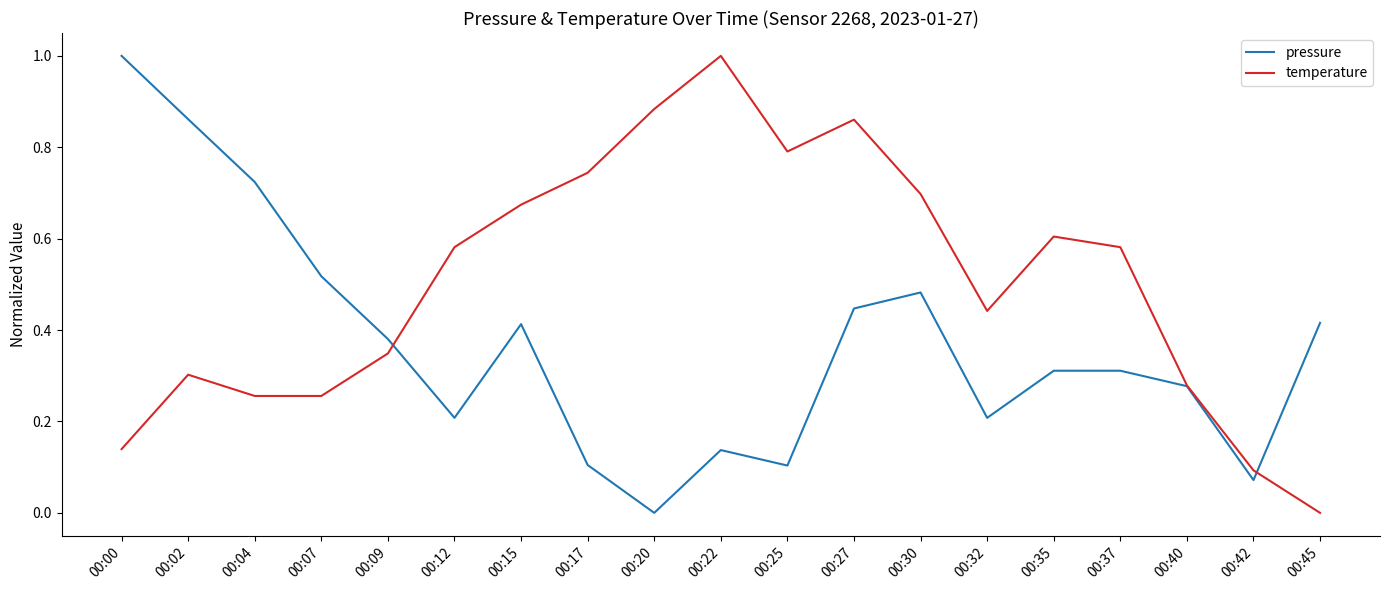

Is this an area chart (filled region under the line)?

No